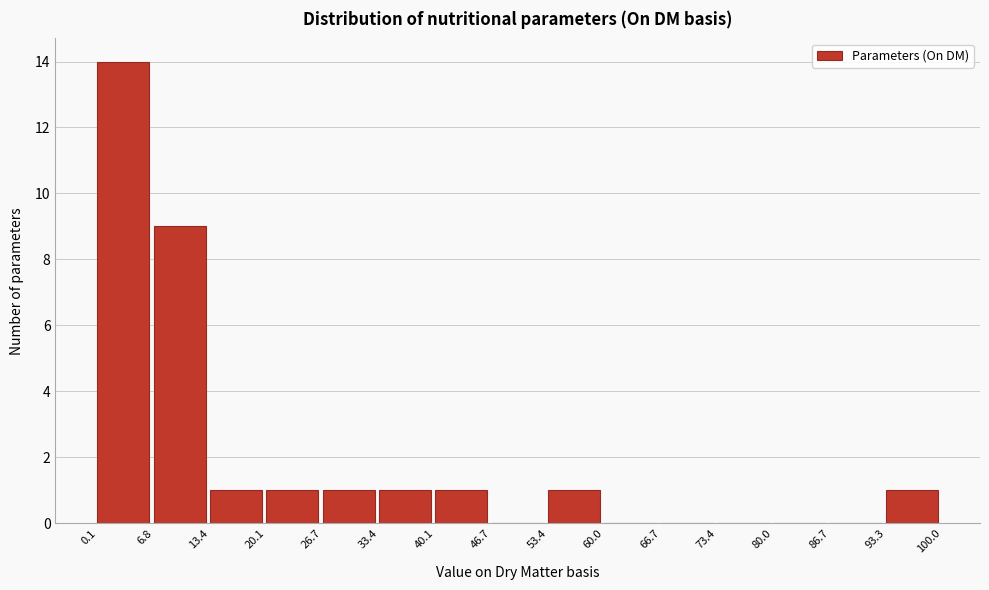

Reading left to right, transcribe this chart: for each bar, give the range it covers on the x-axis and its height. The values are not printed on the chart, so give them approximately, as read against the axis.

0.1 to 6.8: 14
6.8 to 13.4: 9
13.4 to 20.1: 1
20.1 to 26.7: 1
26.7 to 33.4: 1
33.4 to 40.1: 1
40.1 to 46.7: 1
46.7 to 53.4: 0
53.4 to 60.0: 1
60.0 to 66.7: 0
66.7 to 73.4: 0
73.4 to 80.0: 0
80.0 to 86.7: 0
86.7 to 93.3: 0
93.3 to 100.0: 1